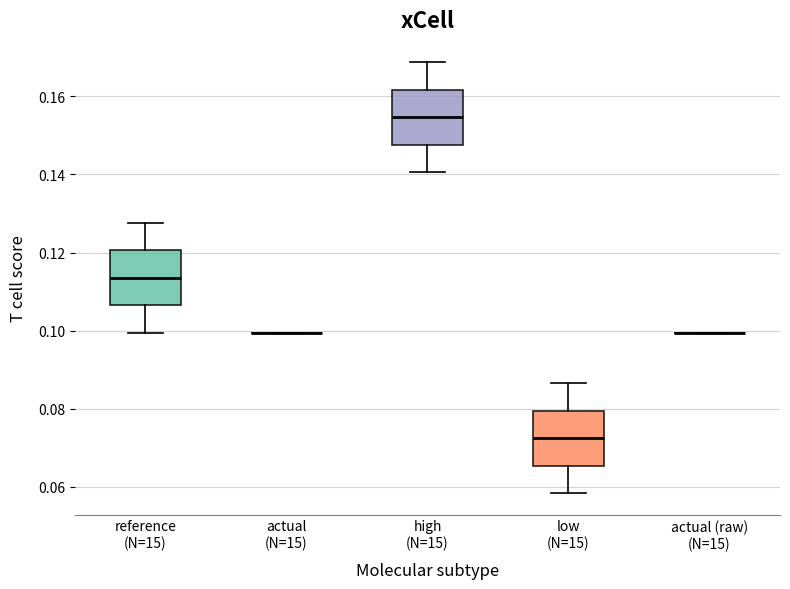

Reading left to right, read every box against the y-axis: the position of its median line, the range the box covers, and the ends of its whiskers. The values are not printed on the chart, so give them approximately, as read against the axis.

reference (N=15): median 0.114, box 0.106 to 0.120, whiskers 0.100 to 0.128
actual (N=15): box collapsed to a line at 0.100, whiskers 0.100 to 0.100
high (N=15): median 0.154, box 0.148 to 0.162, whiskers 0.140 to 0.168
low (N=15): median 0.072, box 0.066 to 0.080, whiskers 0.058 to 0.086
actual (raw) (N=15): box collapsed to a line at 0.100, whiskers 0.100 to 0.100